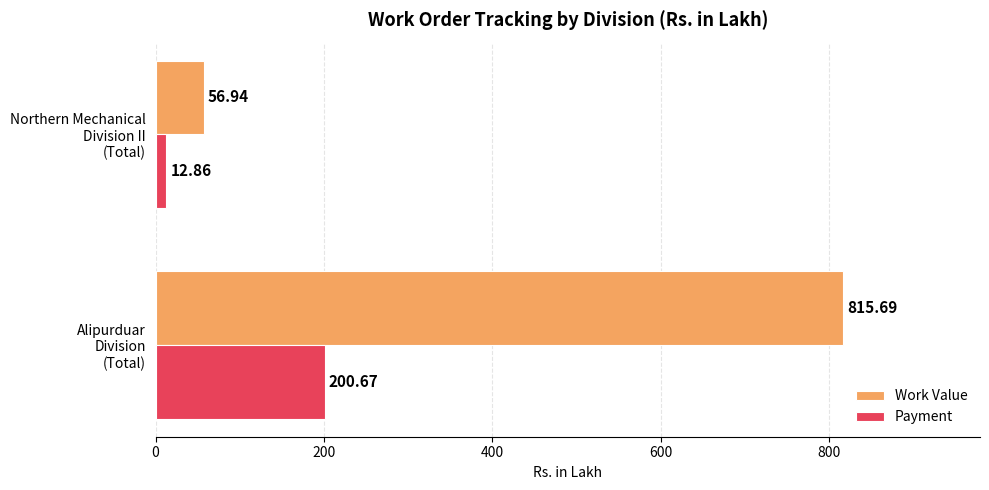

Rank the series by their maximum value, from lowest to highest.

Payment, Work Value